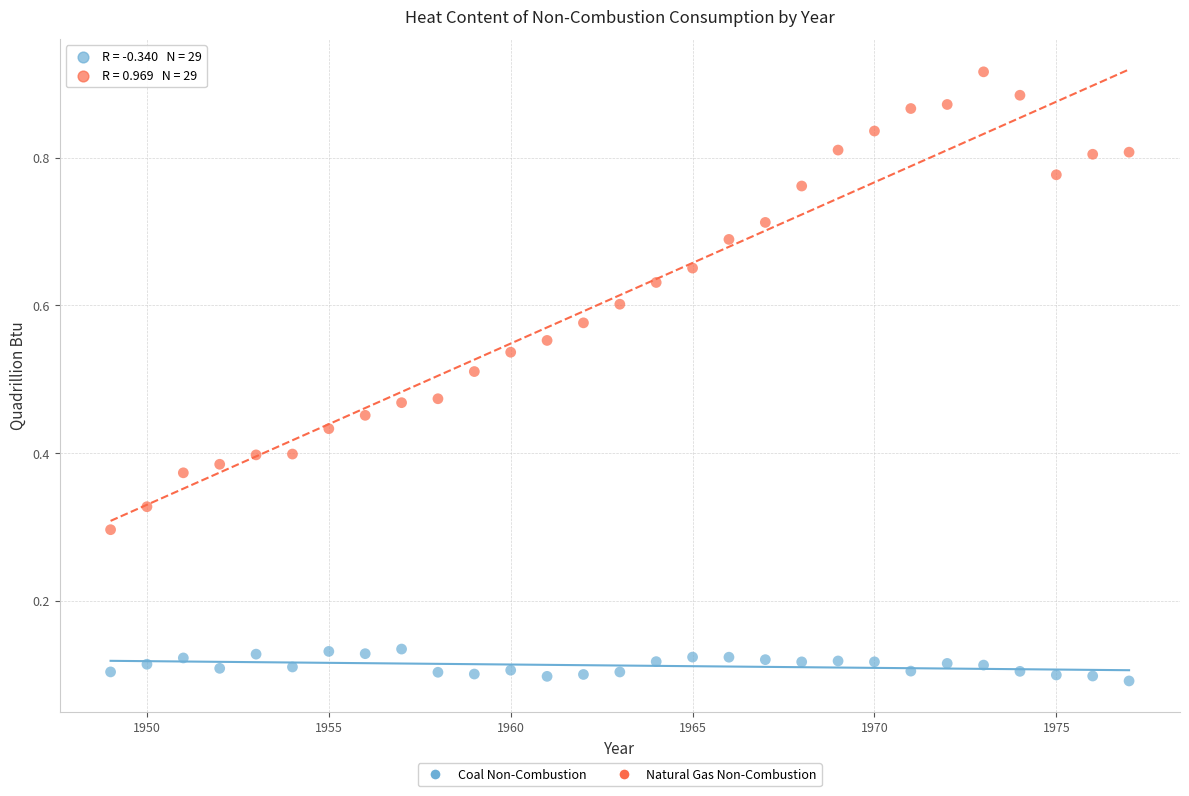

What are all the series names shown in the legend?

Coal Non-Combustion, Natural Gas Non-Combustion